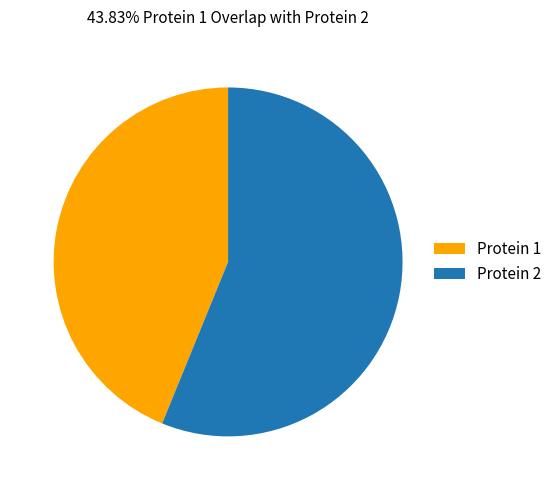

Rank the categories by value from highest to lowest.

Protein 2, Protein 1